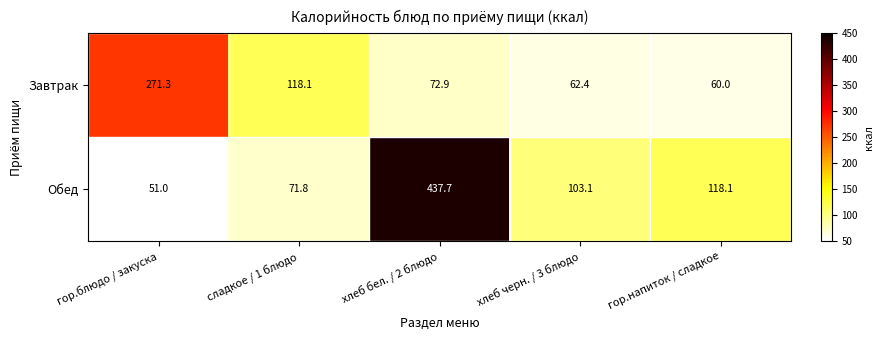

The value of Обед at гор.блюдо / закуска is 51.0. True or false?

True